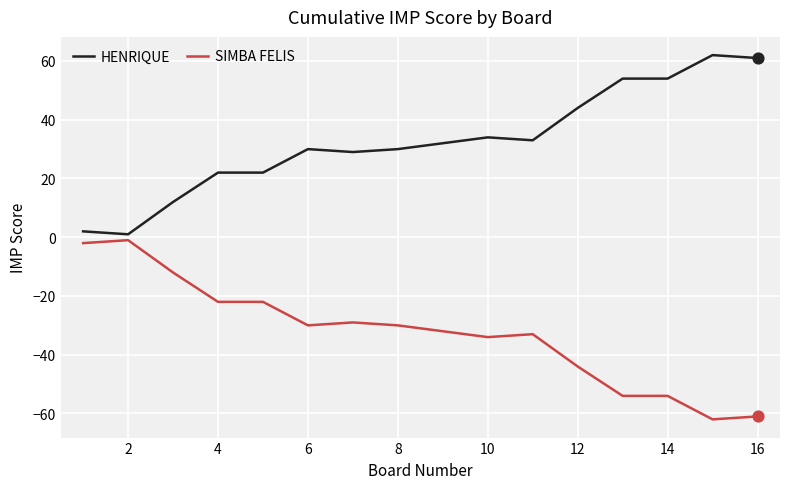

What are all the series names shown in the legend?

HENRIQUE, SIMBA FELIS